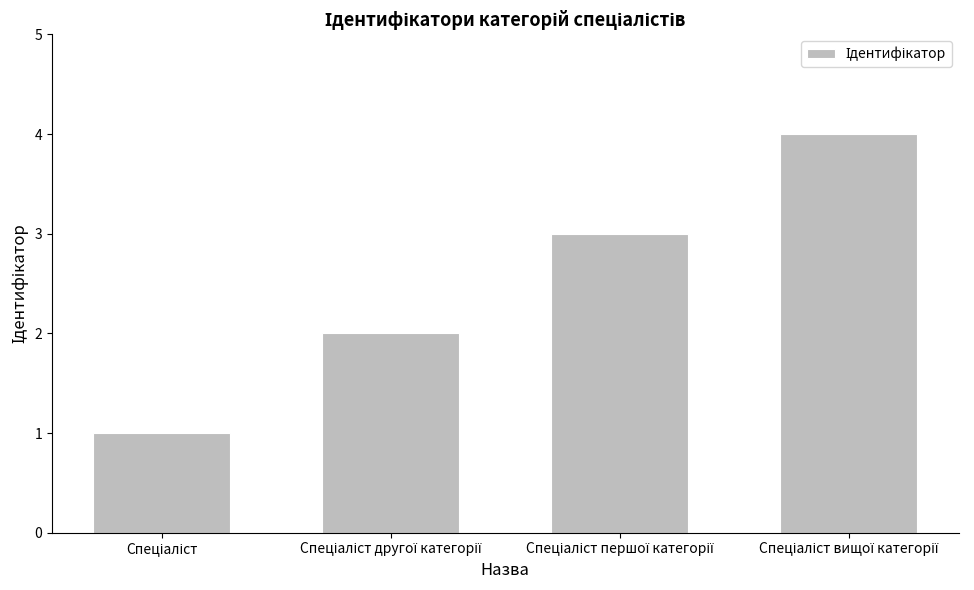

What is the maximum value shown in the chart?

4